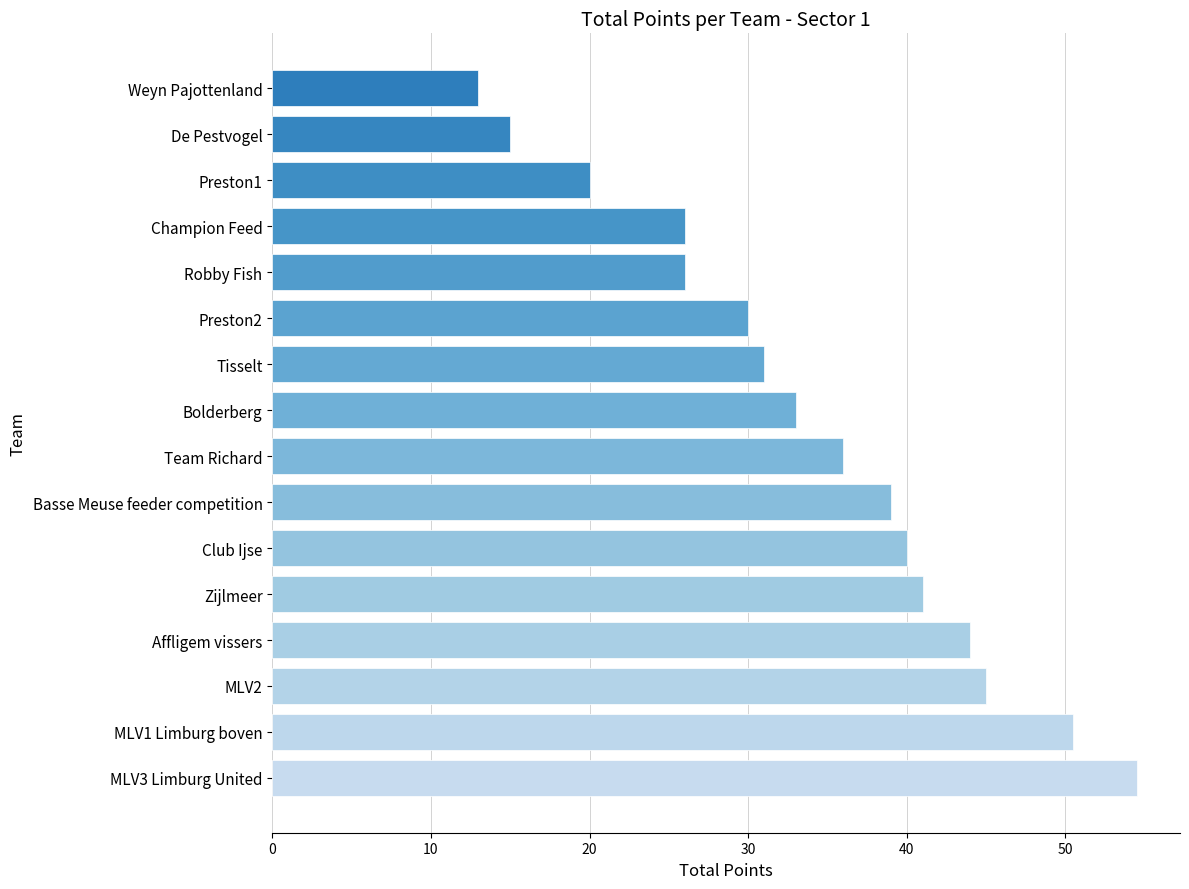

Reading top to bottom, list all the values displayed in this chart.

13.0	15.0	20.0	26.0	26.0	30.0	31.0	33.0	36.0	39.0	40.0	41.0	44.0	45.0	50.5	54.5